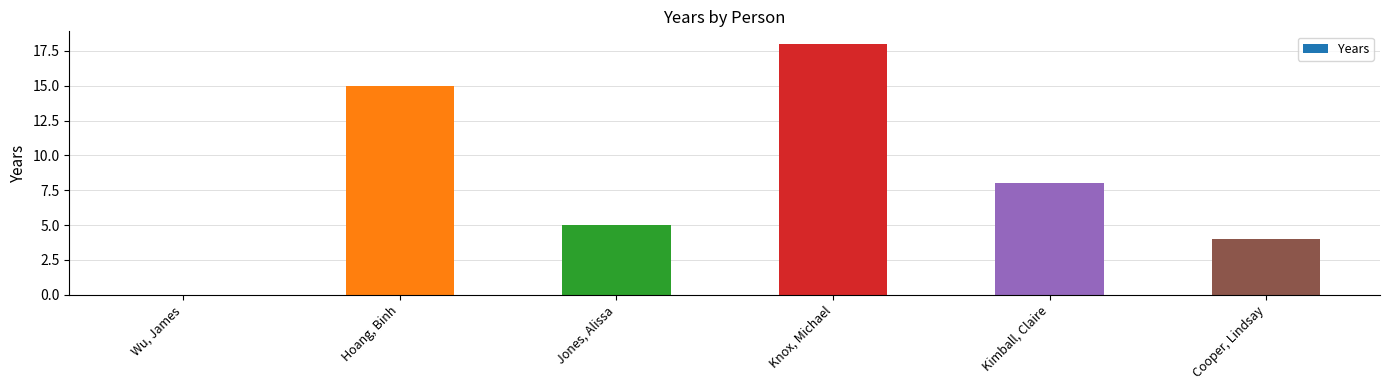

Which category has the highest value across all series?

Knox, Michael